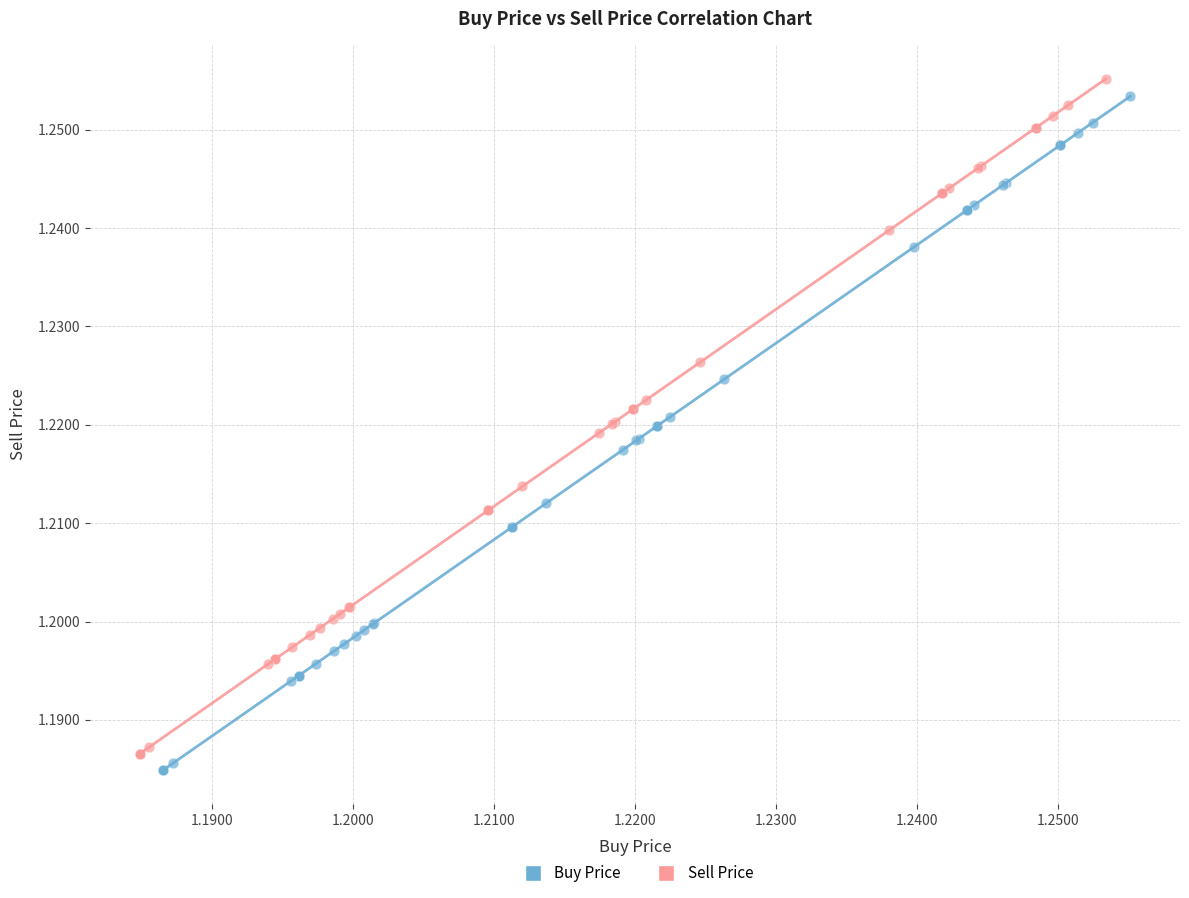

Which series has the largest Y range (max minus min)?

Sell Price